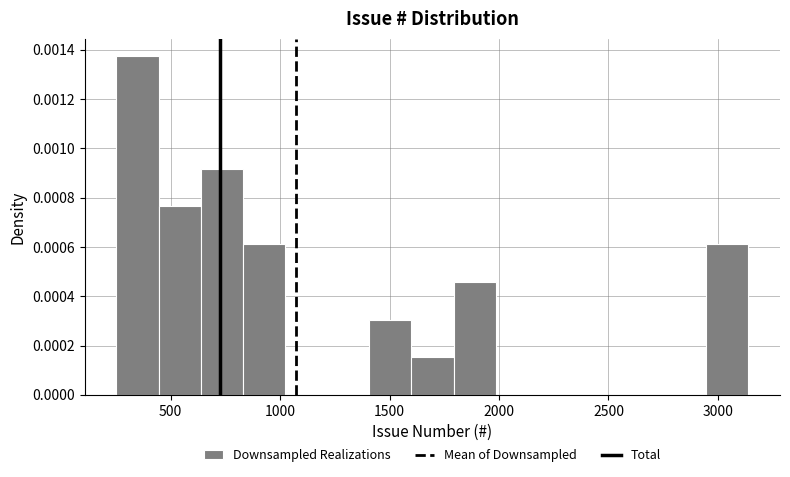

Around what value on the x-axis is the tallest bar? Give the approximate position of its centre, as read against the axis.

350